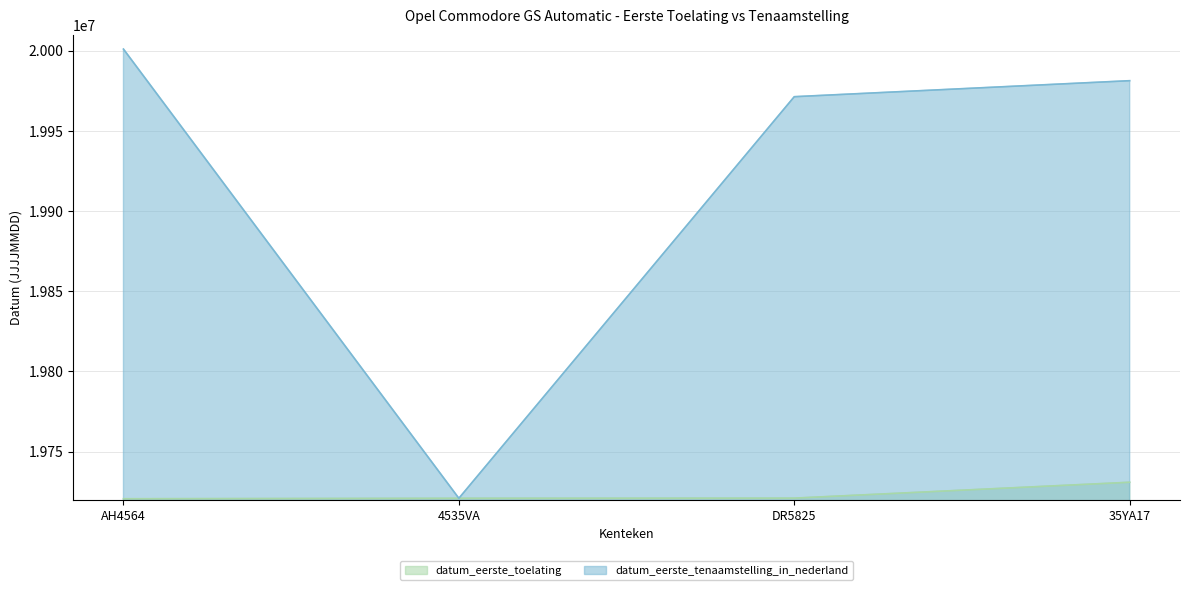

True or false: datum_eerste_toelating and datum_eerste_tenaamstelling_in_nederland intersect in this chart.

False